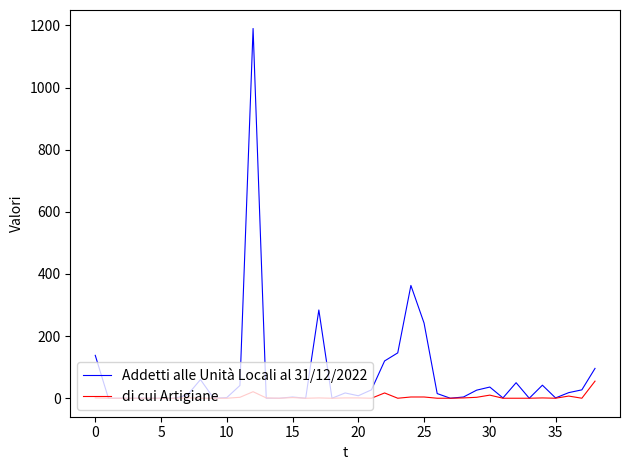

What are all the series names shown in the legend?

Addetti alle Unità Locali al 31/12/2022, di cui Artigiane